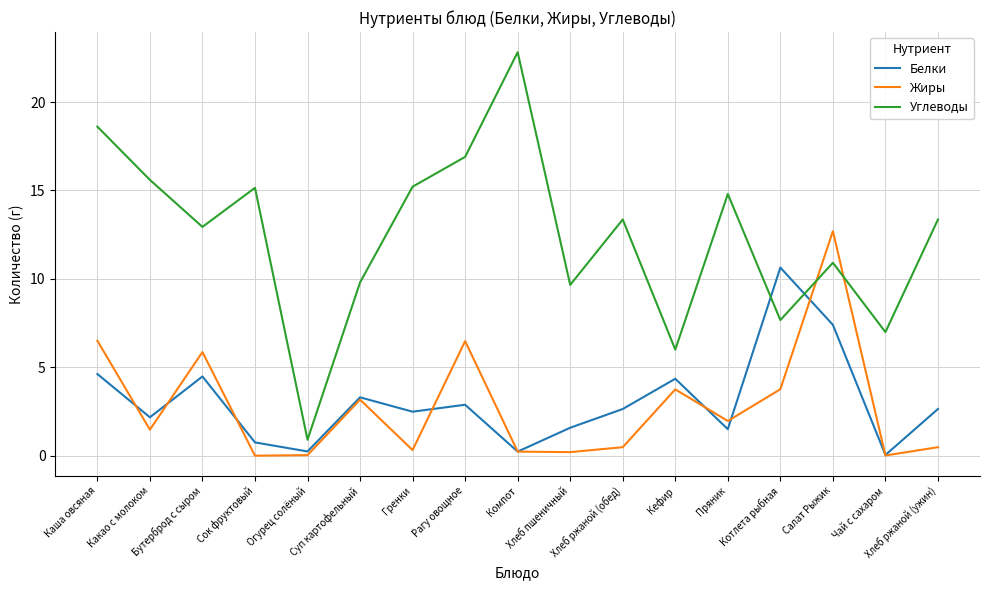

True or false: Углеводы and Жиры cross at least once.

True